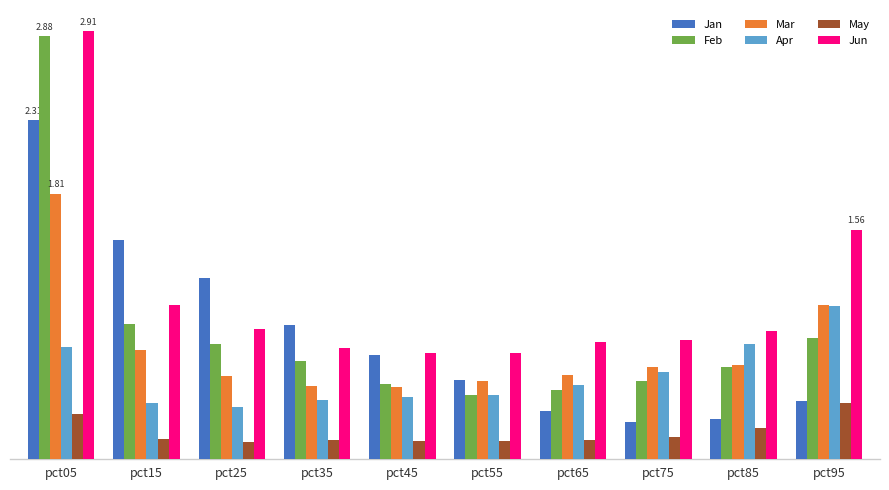

How many categories are shown in the chart?

10